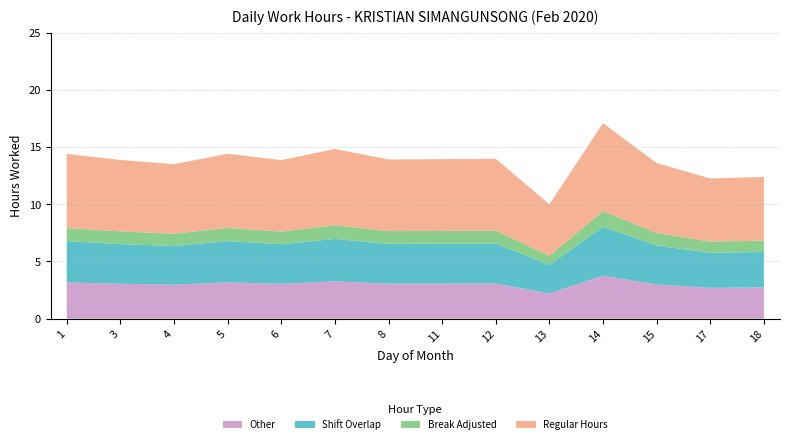

The value of Other at 5 is 3.2. True or false?

True